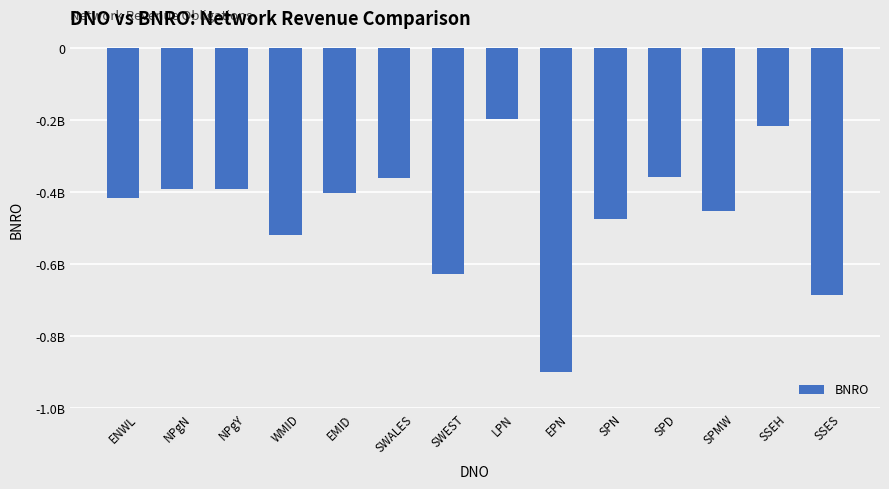

Are the bars horizontal?

No